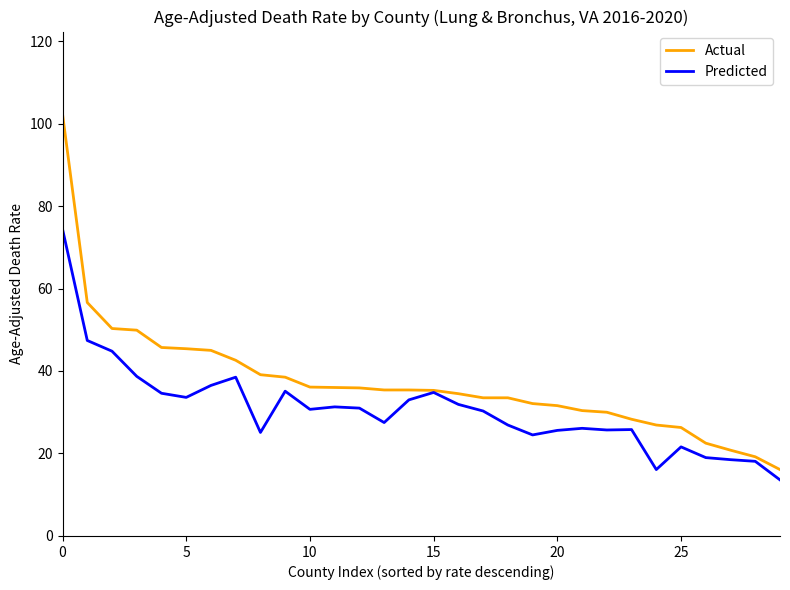

How many lines are shown in the chart?

2